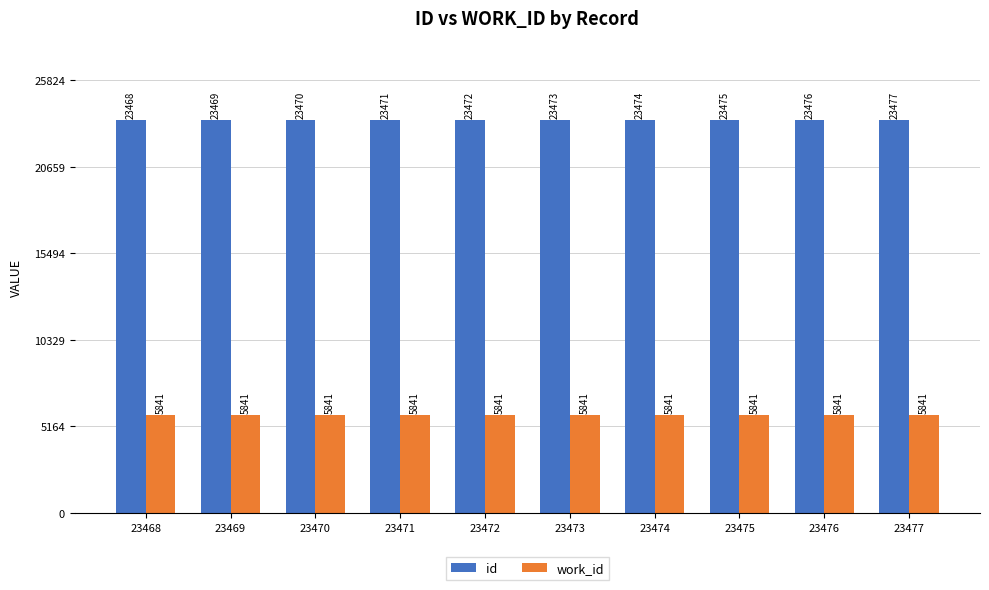

How many bars are there in each group?

2